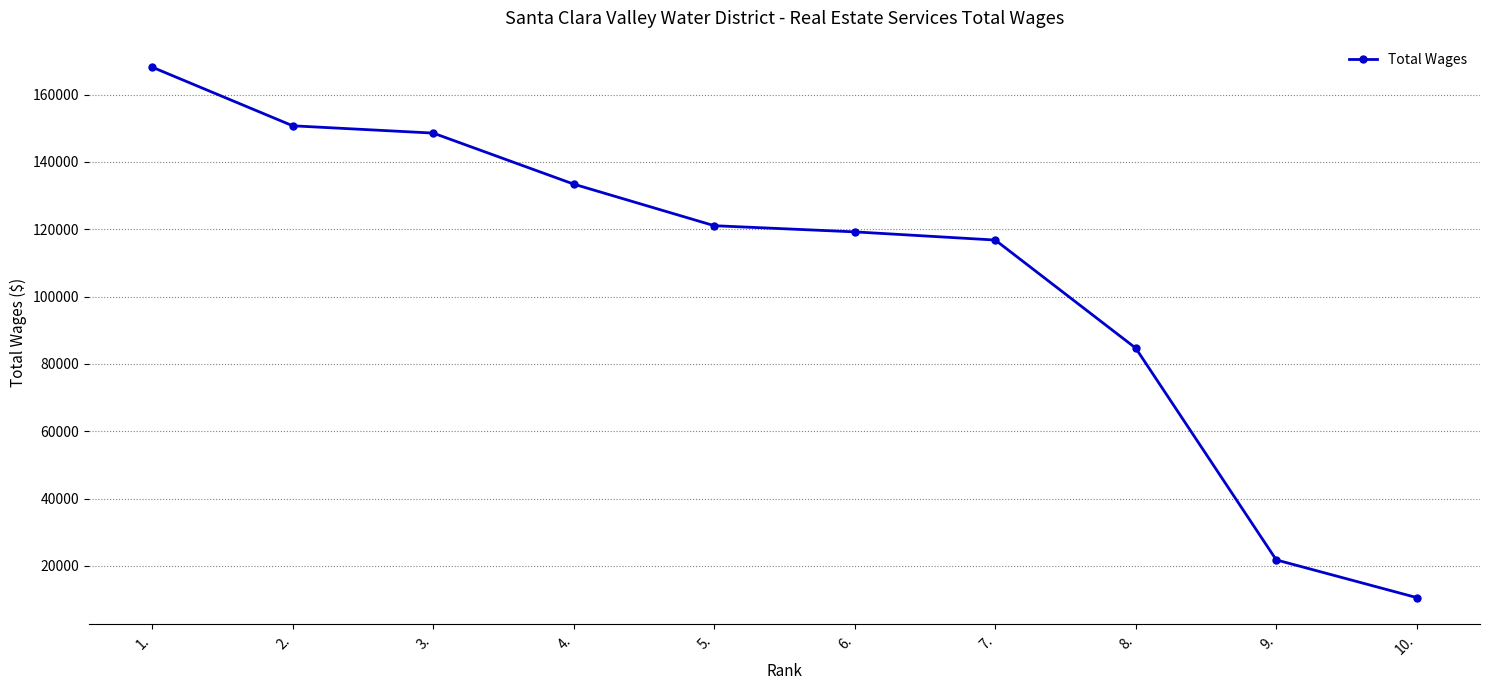

Does the chart have visible grid lines?

Yes